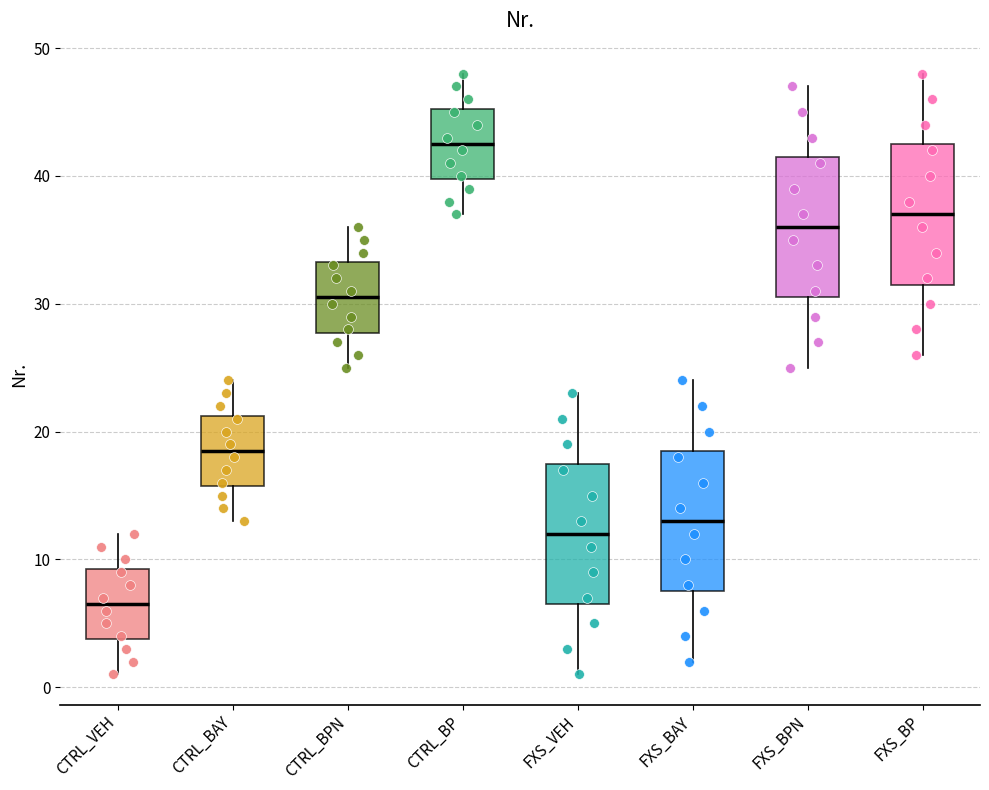

Reading left to right, transcribe this box plot: for each box, give where its median line is, the range the box spans, and where its two whiskers end, as read against the y-axis. The values are not printed on the chart, so give them approximately, as read against the axis.

CTRL_VEH: median 7, box 4 to 9, whiskers 1 to 12
CTRL_BAY: median 19, box 16 to 21, whiskers 13 to 24
CTRL_BPN: median 31, box 28 to 33, whiskers 25 to 36
CTRL_BP: median 43, box 40 to 45, whiskers 37 to 48
FXS_VEH: median 12, box 7 to 18, whiskers 1 to 23
FXS_BAY: median 13, box 8 to 19, whiskers 2 to 24
FXS_BPN: median 36, box 31 to 42, whiskers 25 to 47
FXS_BP: median 37, box 32 to 43, whiskers 26 to 48